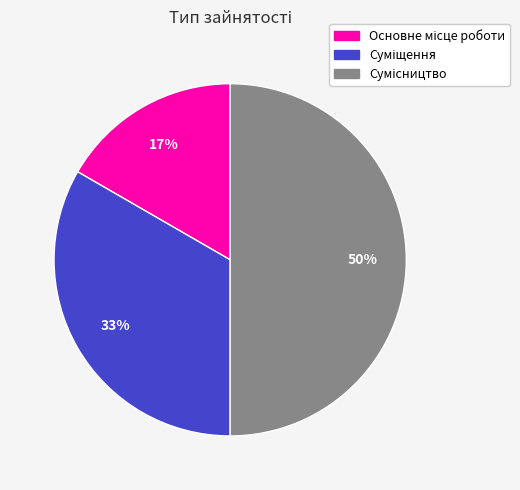

To the nearest percent, what is the average slice percentage?

33%